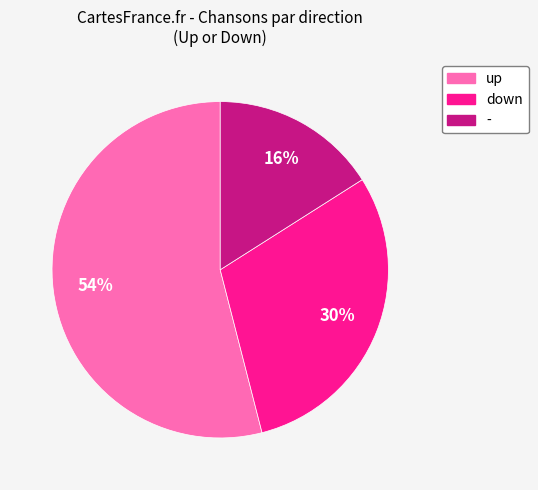

Which category has the biggest portion of the pie?

up